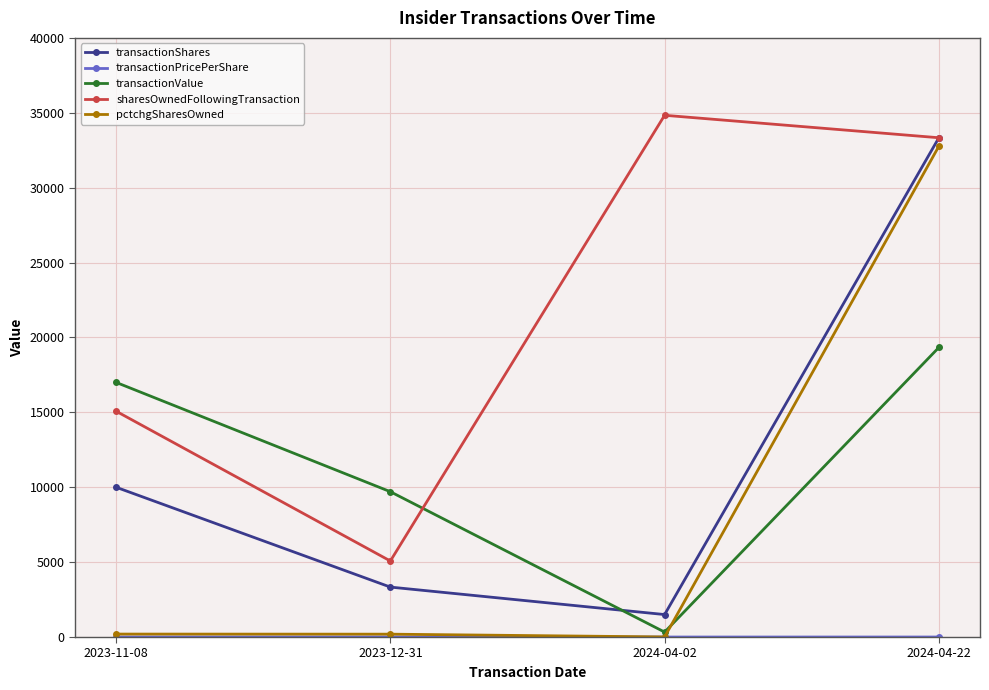

What is the value of the transactionShares point at the 4th from the left?

33333.0